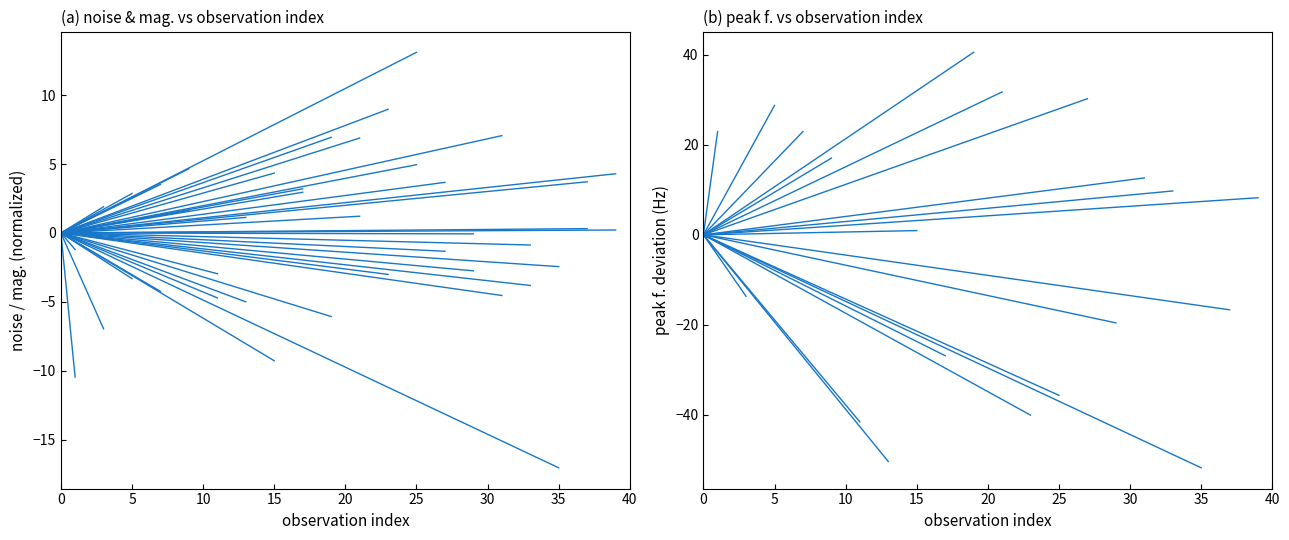

The value of peak f. at 0 is 0.0. True or false?

True